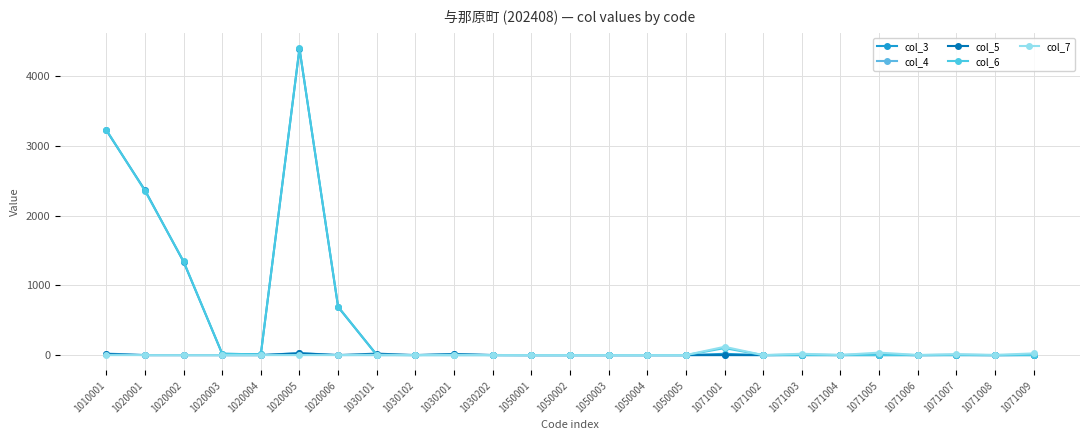

How many lines are shown in the chart?

5